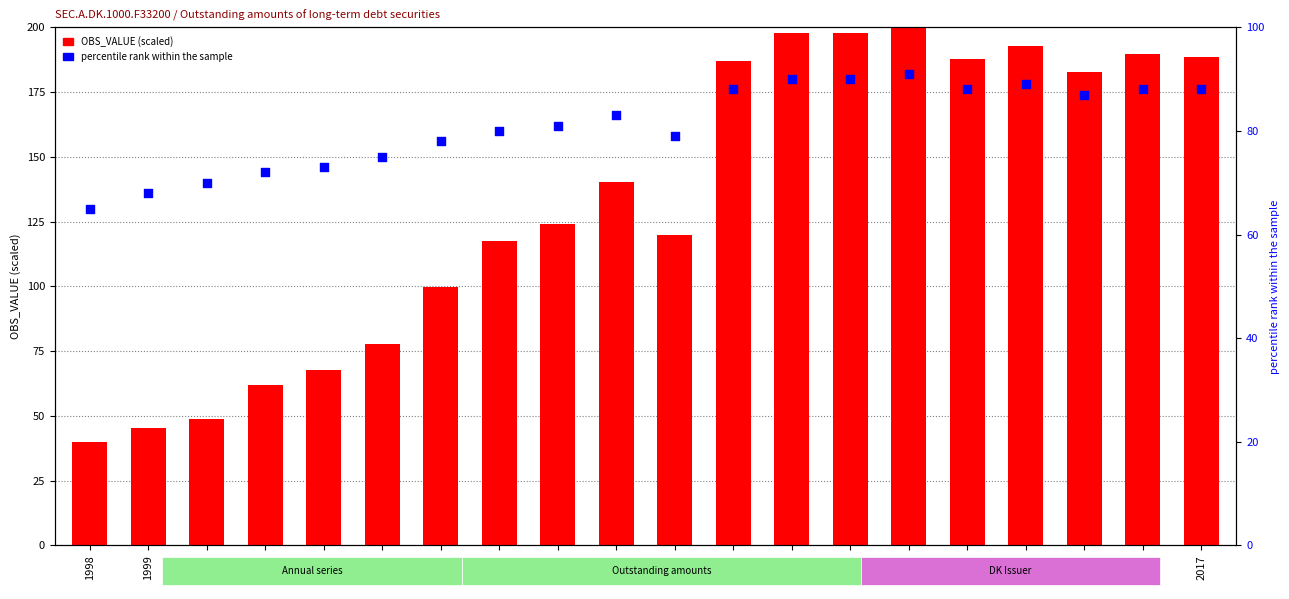

What is the total value across all series at 1999?

113.3